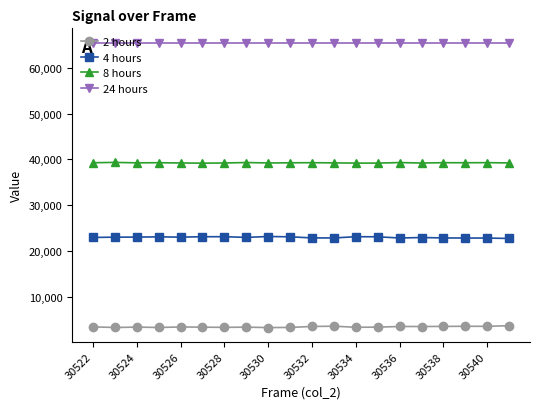

Rank the series by their maximum value, from highest to lowest.

24 hours, 8 hours, 4 hours, 2 hours